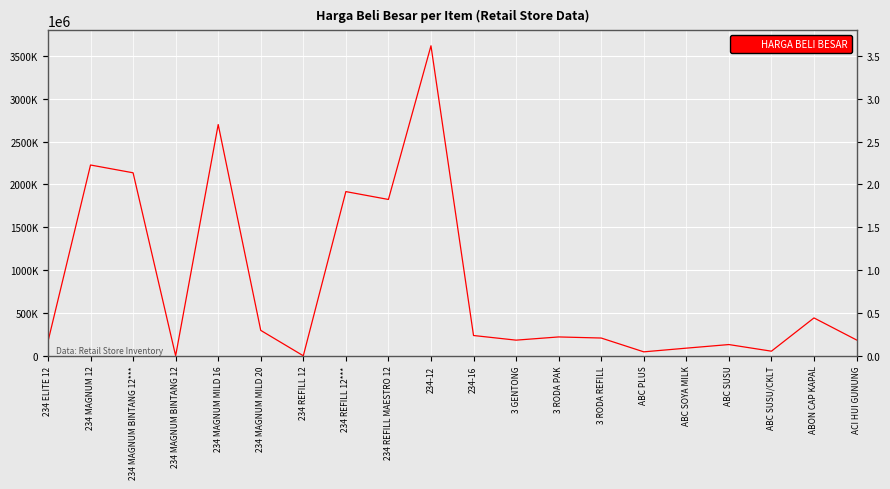

How many interior local valleys (lower than both neighbors) does the data have?

6